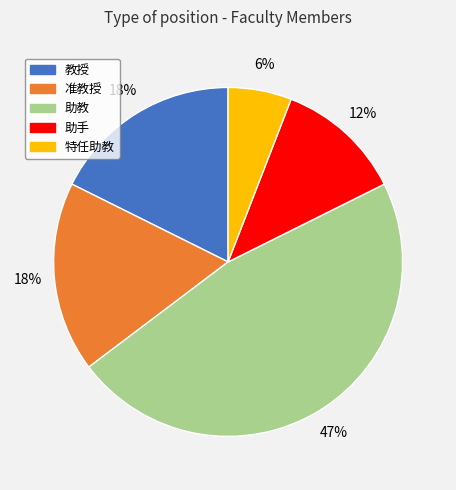

Is 助教 the majority of the pie?

No